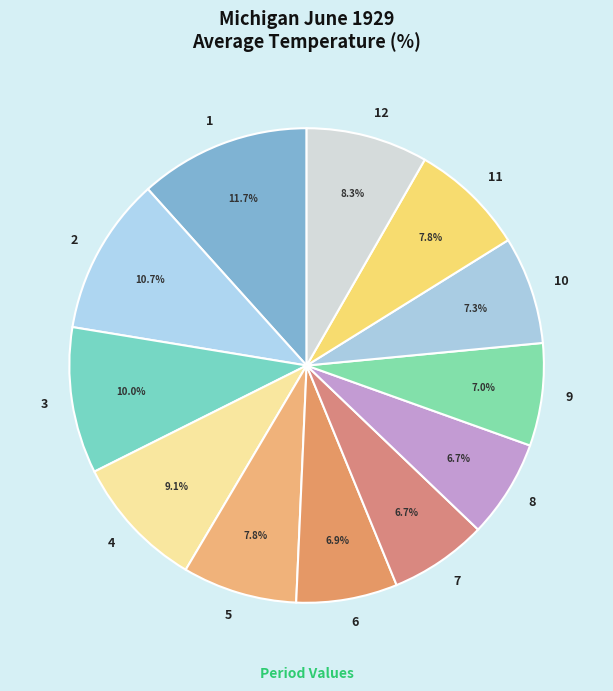

The 12 slice represents 8% of the pie. True or false?

True